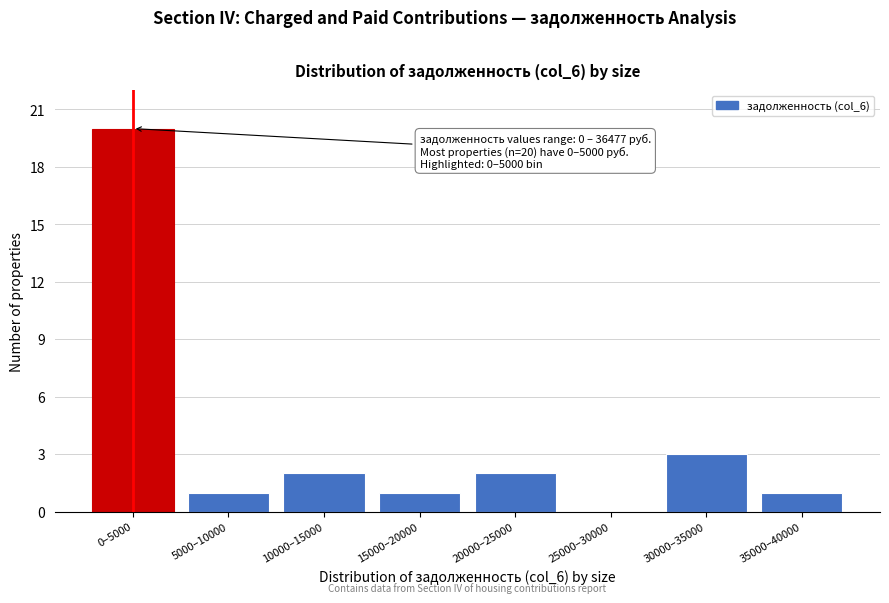

Reading right to left, list all the values displayed in this chart.

35000–40000=1	30000–35000=3	25000–30000=0	20000–25000=2	15000–20000=1	10000–15000=2	5000–10000=1	0–5000=20